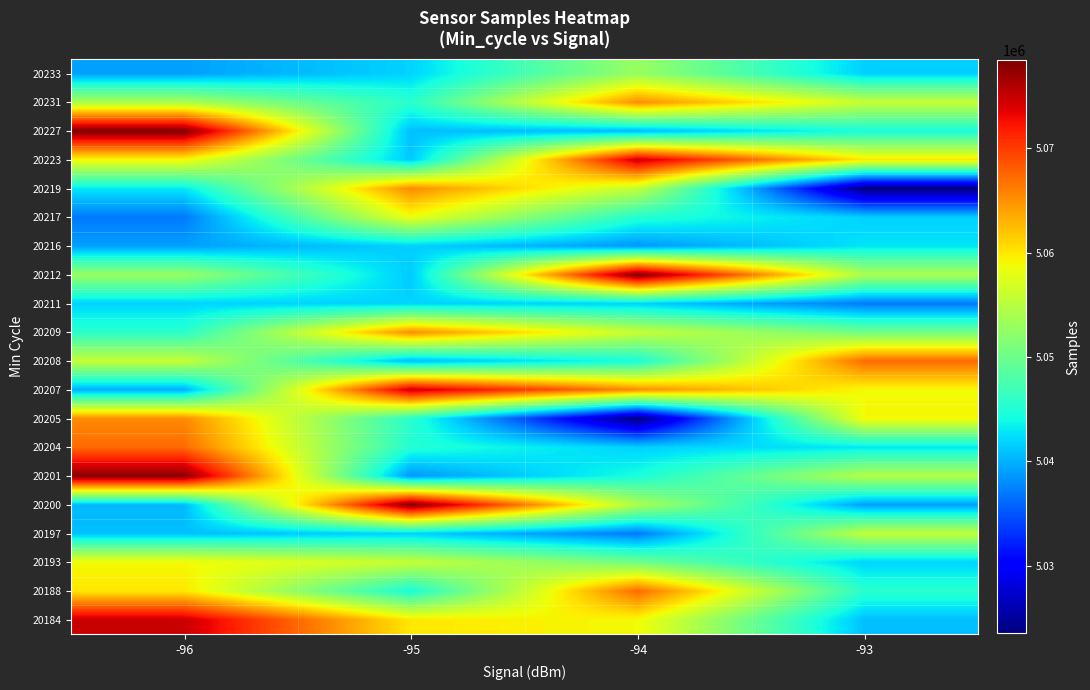

What is the total value across all series at -96?

101071434